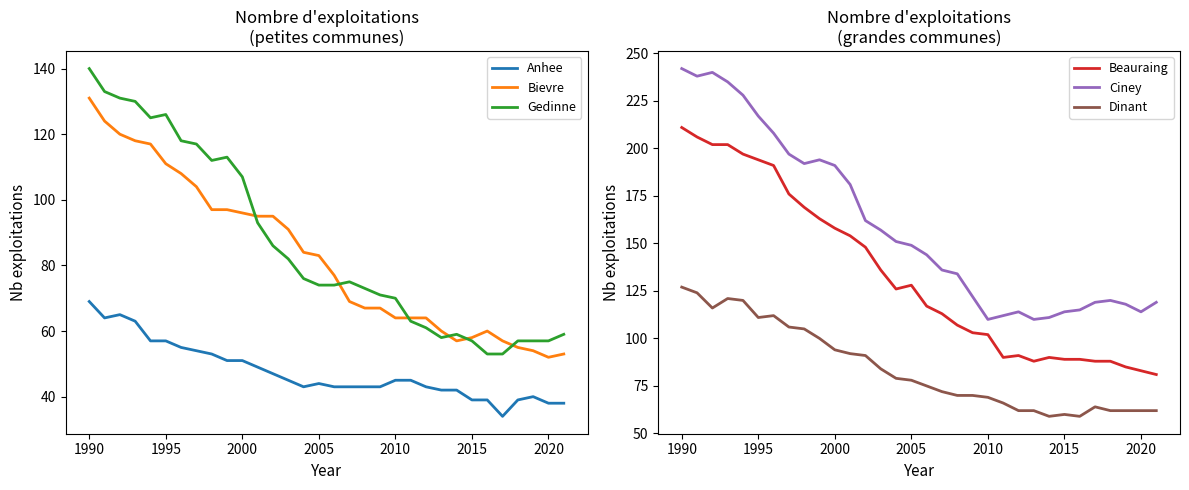

True or false: Dinant and Bievre intersect in this chart.

True